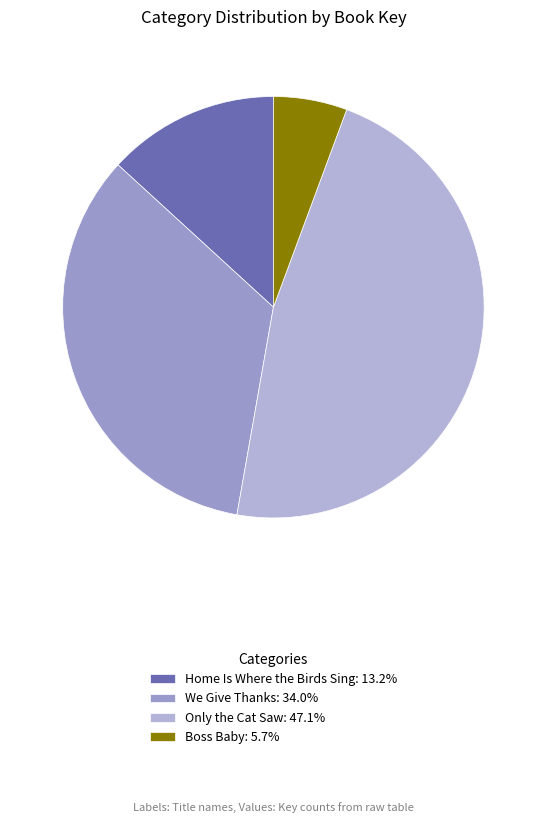

Count the number of slices in the pie.

4